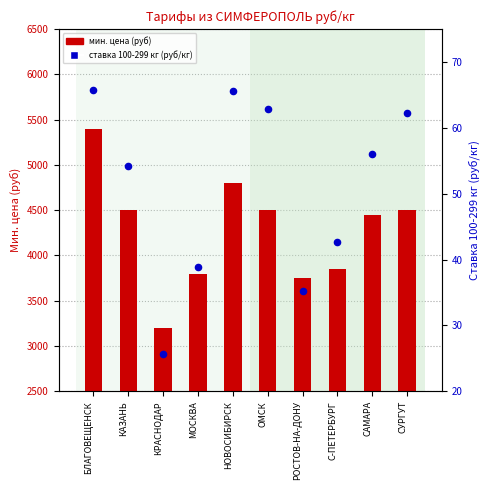

What is the total value across all series at БЛАГОВЕЩЕНСК?

5465.8